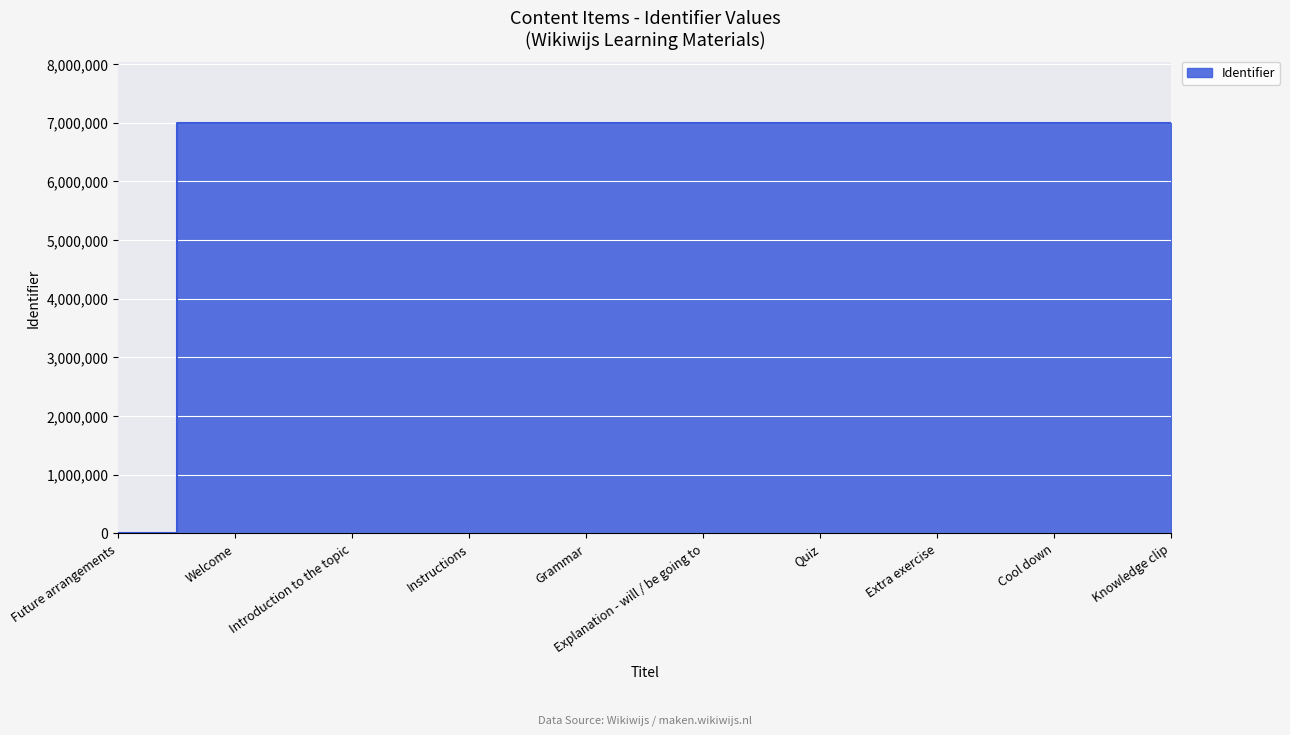

The value at Quiz is 1956148. True or false?

False